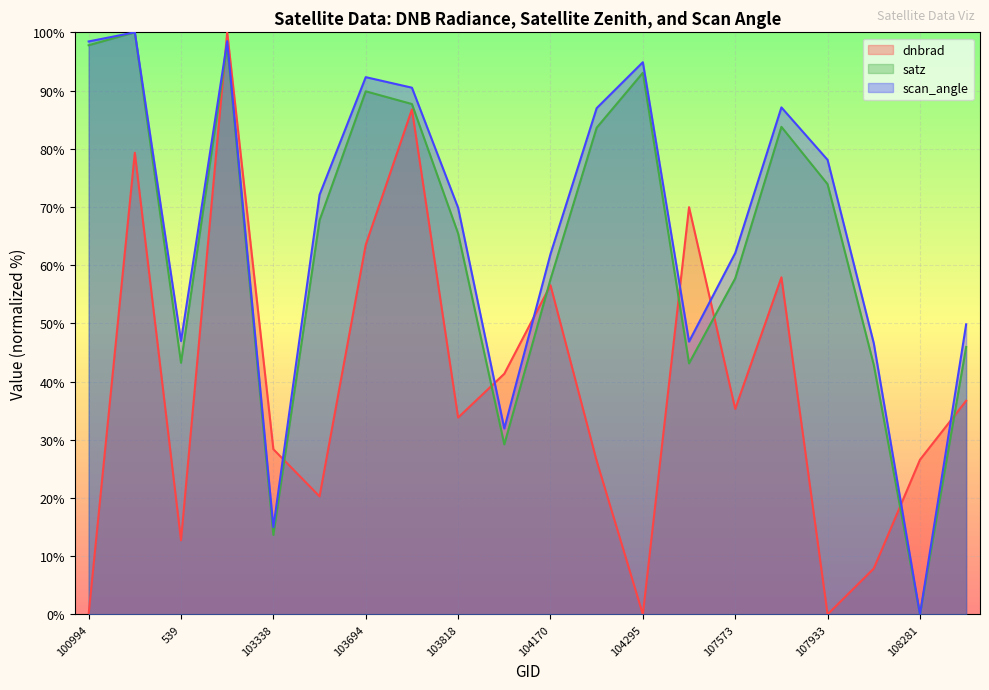

Which series has the largest range (max minus min)?

dnbrad